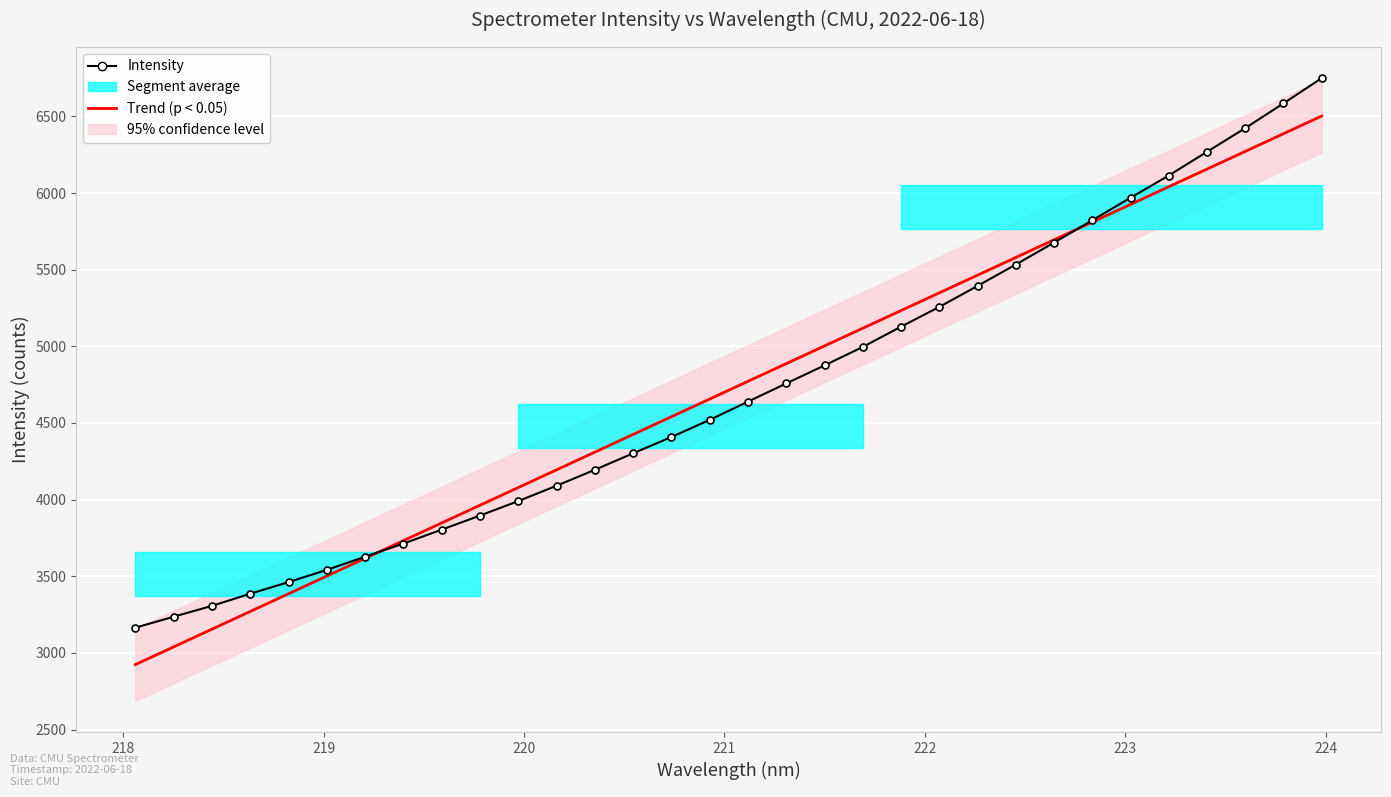

True or false: Intensity has more than 2 interior local peaks.

False